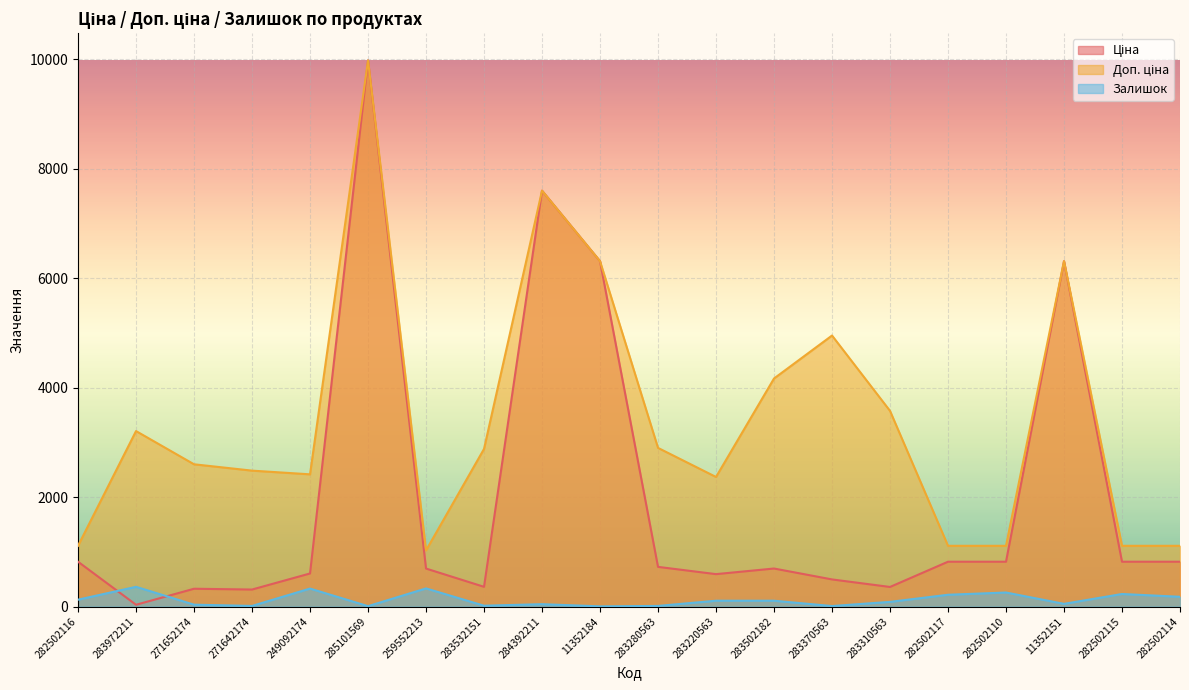

Which has a higher value, 271652174 or 249092174?

249092174